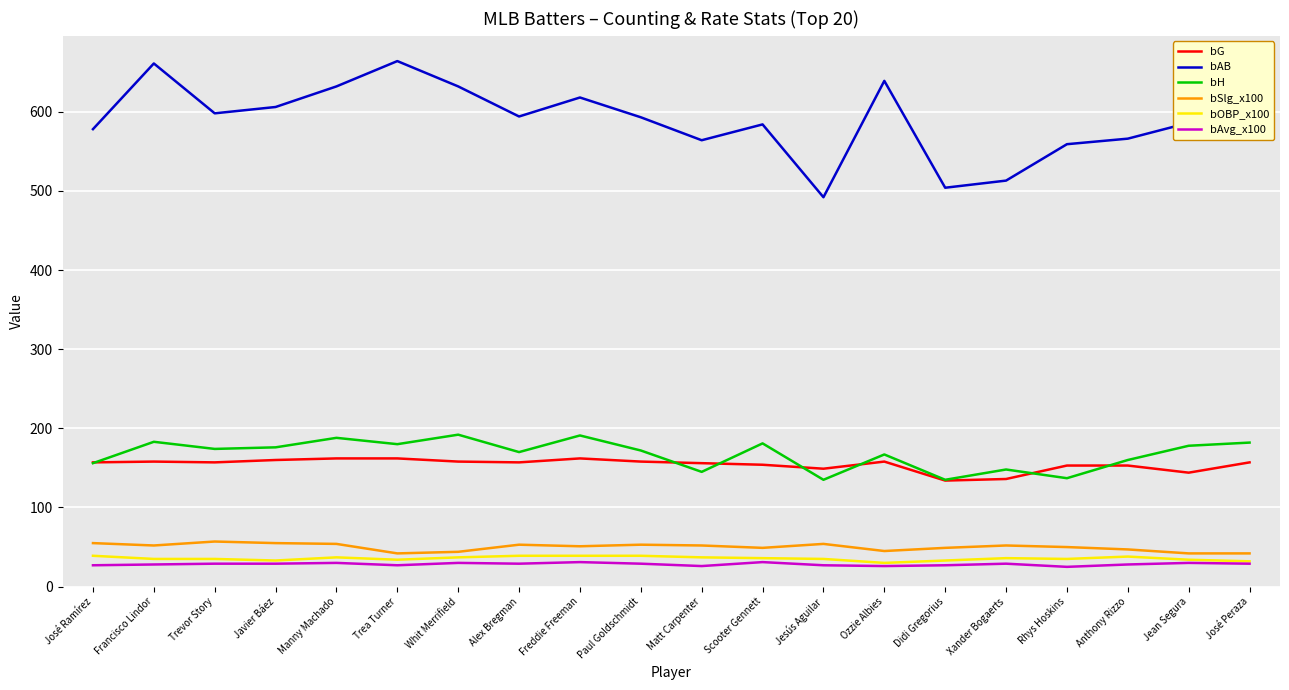

True or false: bOBP_x100 and bG cross at least once.

False